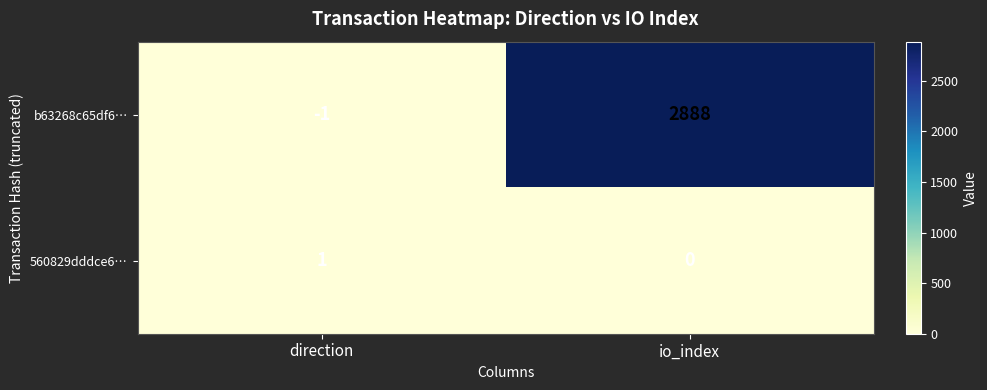

What is the sum of all b63268c65df6… values?

2887